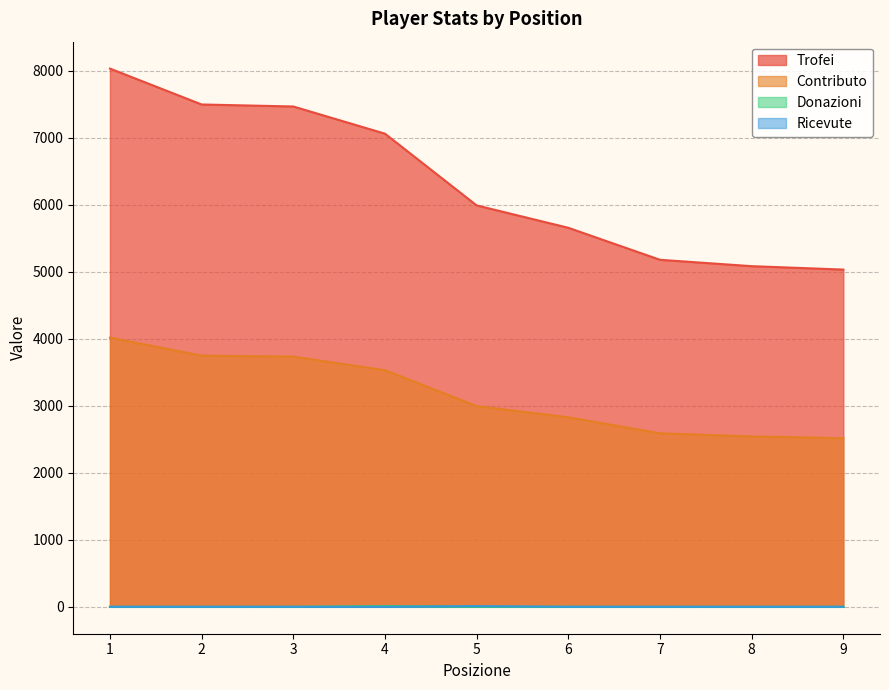

Where is Trofei nearest to the value 6535?

4